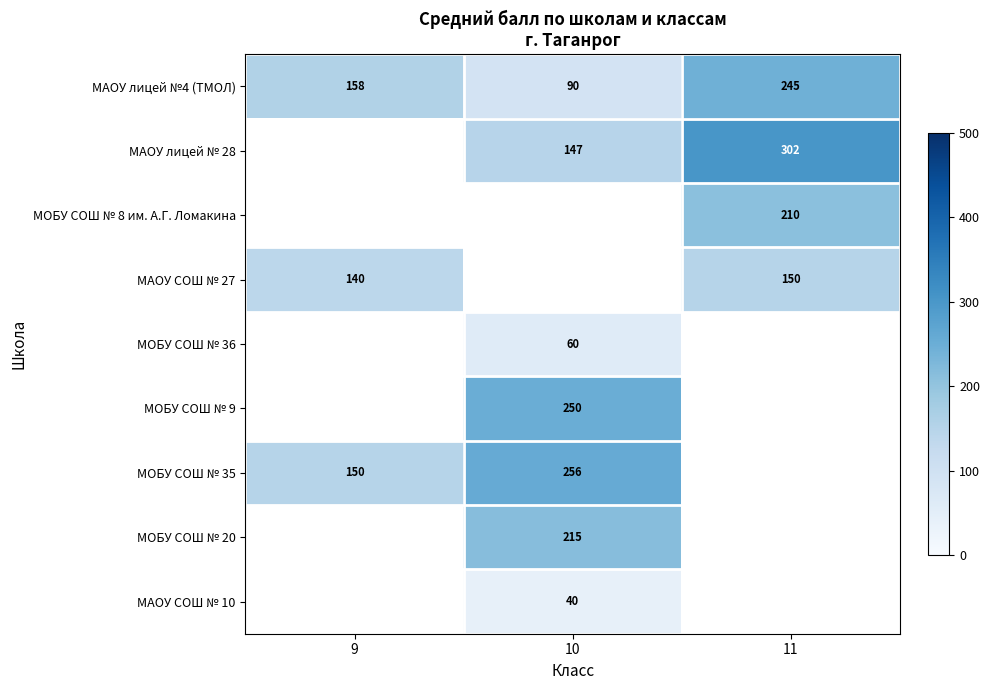

The value of МАОУ СОШ № 27 at 11 is 150. True or false?

True